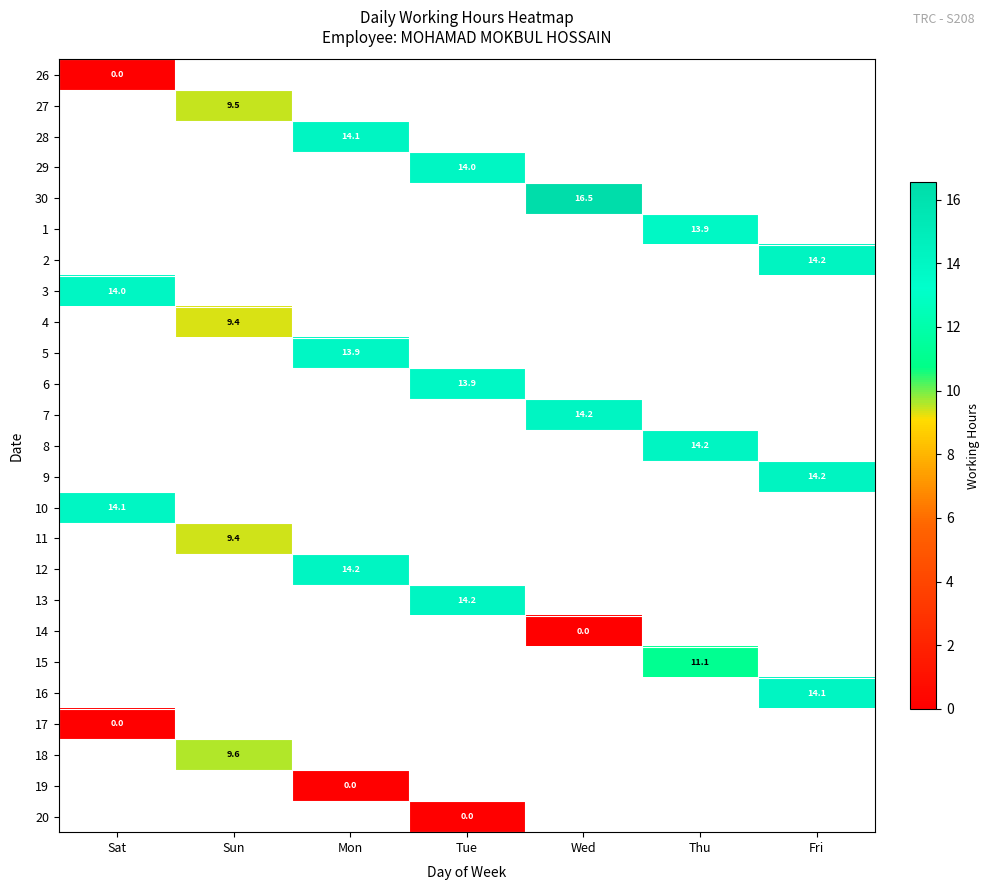

The value of 11 at Sun is 16.0. True or false?

False